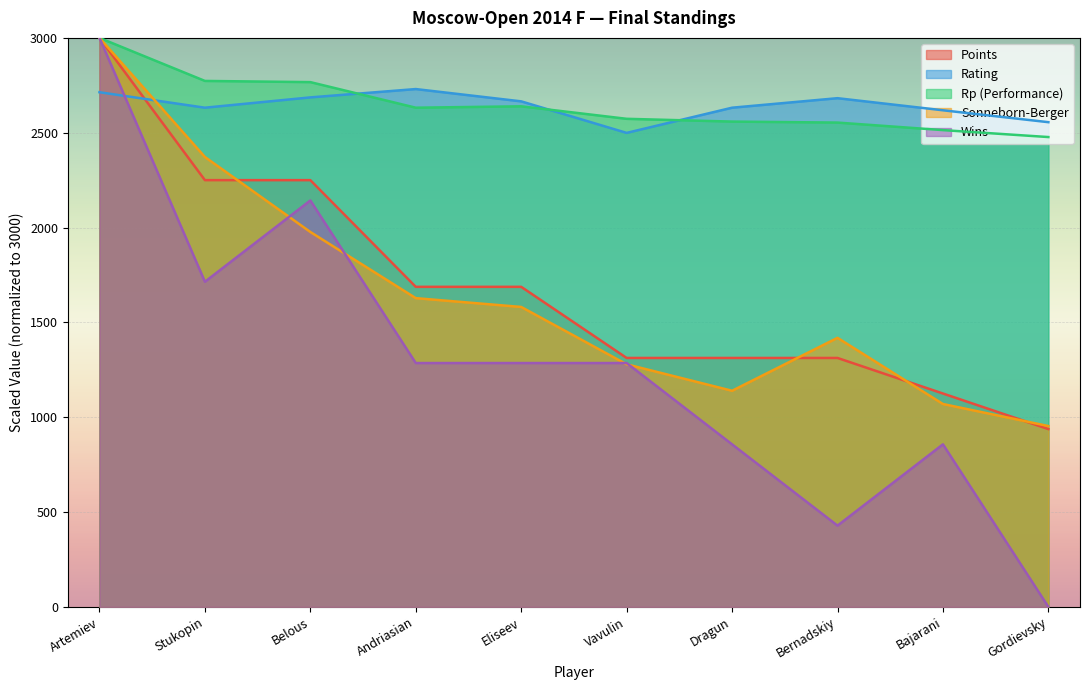

Reading left to right, list all the values displayed in this chart.

Points: Artemiev=3000.0	Stukopin=2250.0	Belous=2250.0	Andriasian=1687.5	Eliseev=1687.5	Vavulin=1312.5	Dragun=1312.5	Bernadskiy=1312.5	Bajarani=1125.0	Gordievsky=937.5
Rating: Artemiev=2713.5	Stukopin=2631.9	Belous=2686.3	Andriasian=2730.2	Eliseev=2665.4	Vavulin=2499.1	Dragun=2631.9	Bernadskiy=2682.1	Bajarani=2618.3	Gordievsky=2555.6
Rp: Artemiev=3000.0	Stukopin=2773.1	Belous=2766.8	Andriasian=2631.9	Eliseev=2639.2	Vavulin=2573.4	Dragun=2558.7	Bernadskiy=2553.5	Bajarani=2513.8	Gordievsky=2477.2
SB: Artemiev=3000.0	Stukopin=2372.1	Belous=1976.7	Andriasian=1627.9	Eliseev=1581.4	Vavulin=1279.1	Dragun=1139.5	Bernadskiy=1418.6	Bajarani=1069.8	Gordievsky=953.5
Wins: Artemiev=3000.0	Stukopin=1714.3	Belous=2142.9	Andriasian=1285.7	Eliseev=1285.7	Vavulin=1285.7	Dragun=857.1	Bernadskiy=428.6	Bajarani=857.1	Gordievsky=0.0